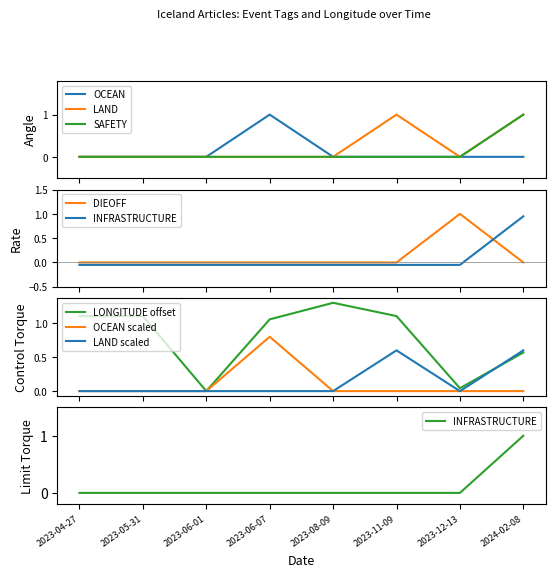

Which series has the largest range (max minus min)?

LONGITUDE